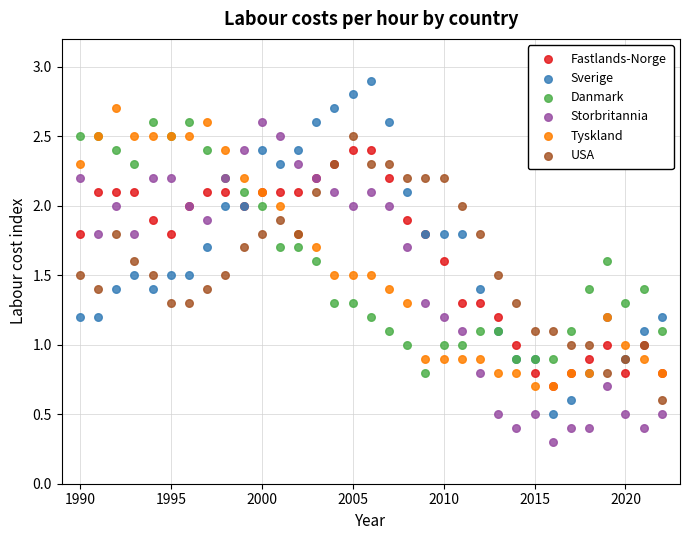

Which series has the largest Y range (max minus min)?

Sverige